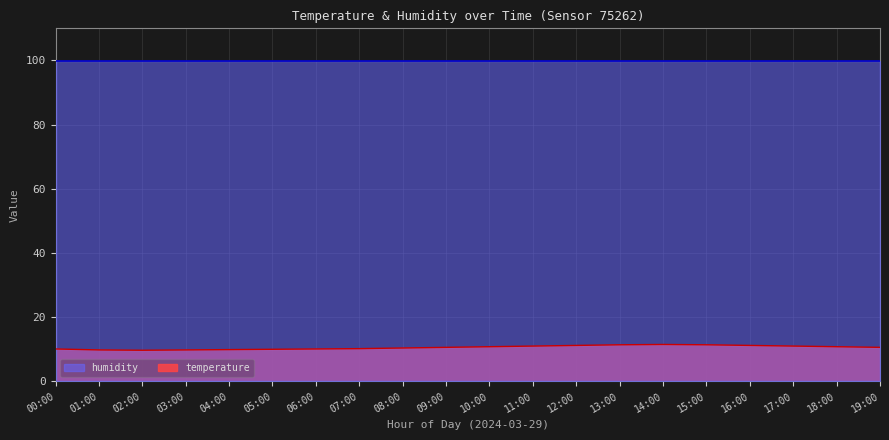

Reading left to right, what are all the values shown in this chart?

00:00=10.1	01:00=9.8	02:00=9.7	03:00=9.8	04:00=9.9	05:00=10.0	06:00=10.1	07:00=10.2	08:00=10.4	09:00=10.6	10:00=10.8	11:00=11.0	12:00=11.2	13:00=11.4	14:00=11.5	15:00=11.4	16:00=11.2	17:00=11.0	18:00=10.8	19:00=10.6